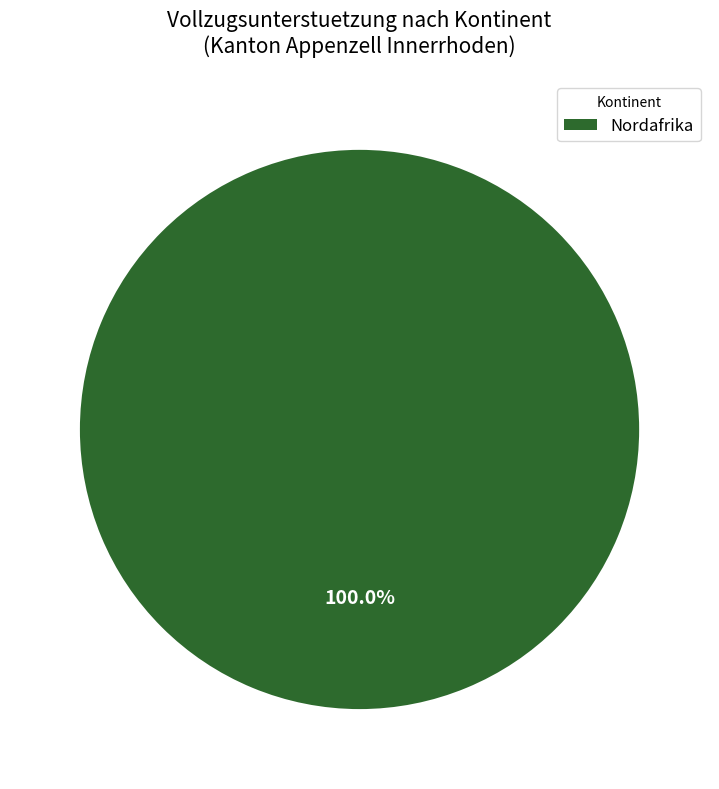

Does any single category account for the majority?

Yes